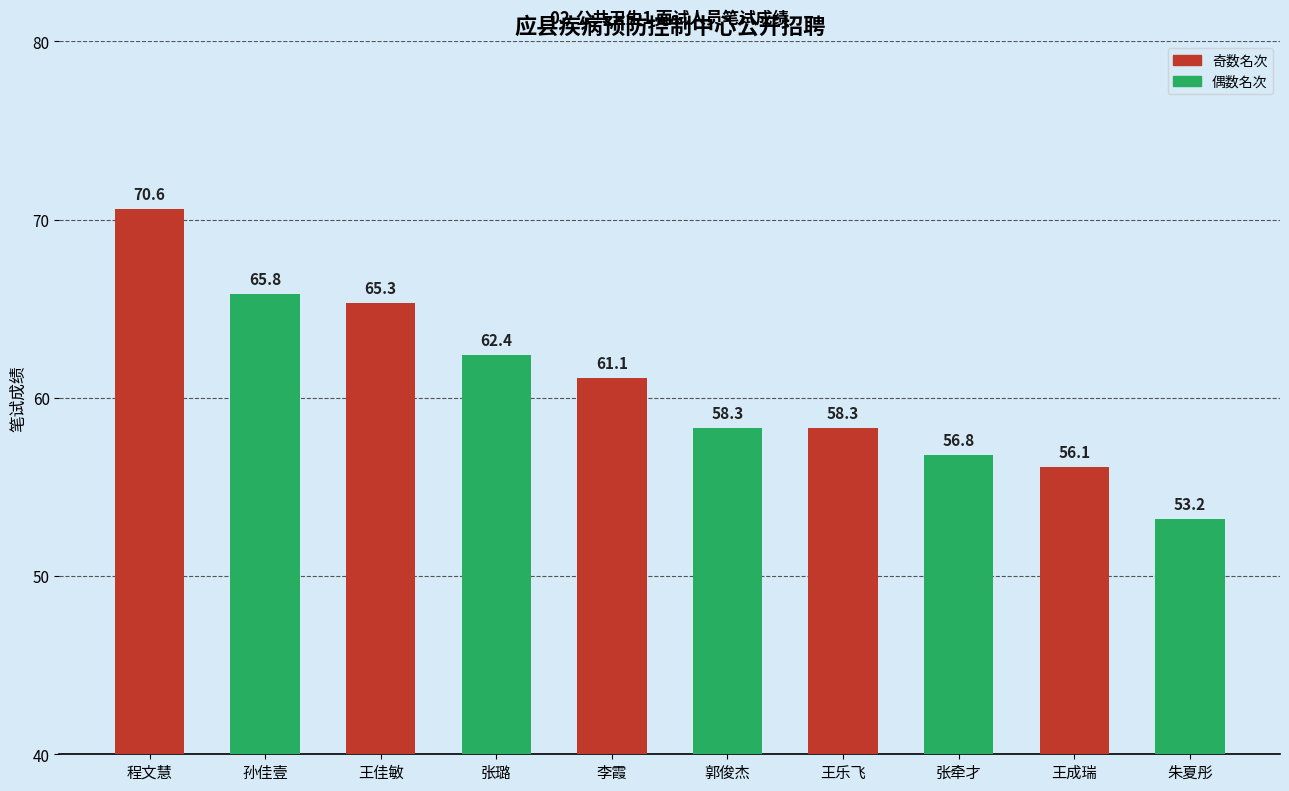

What is the minimum value shown in the chart?

53.2